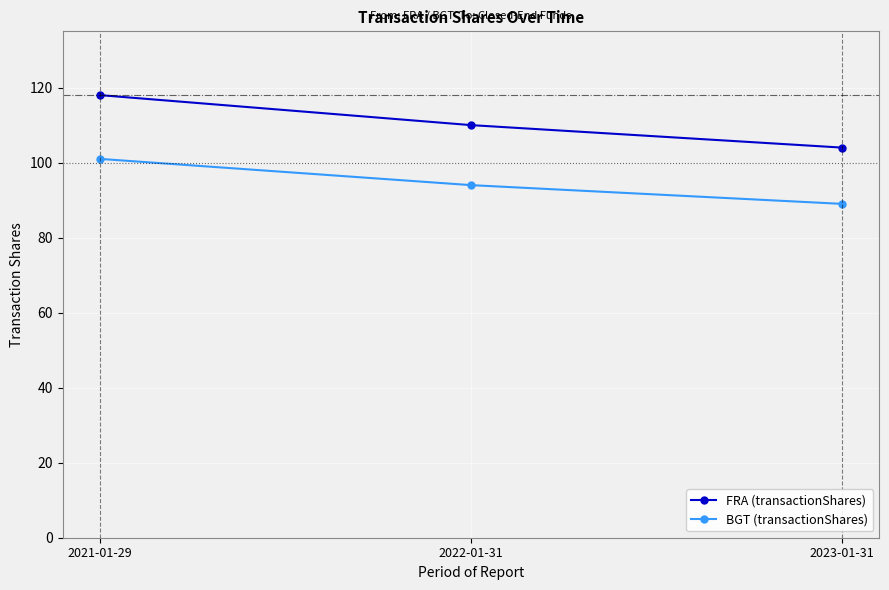

At which label does BGT (transactionShares) reach its peak?

2021-01-29